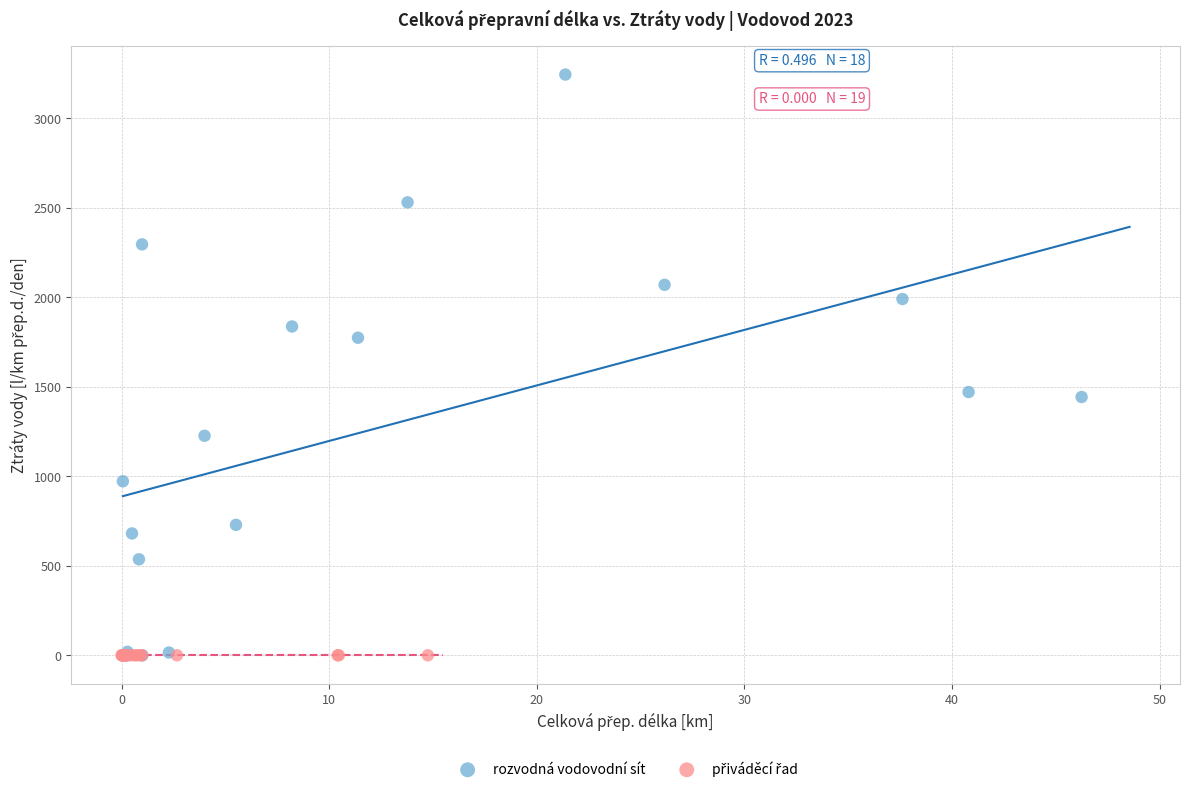

Which series reaches the maximum Y coordinate?

rozvodná vodovodní sít